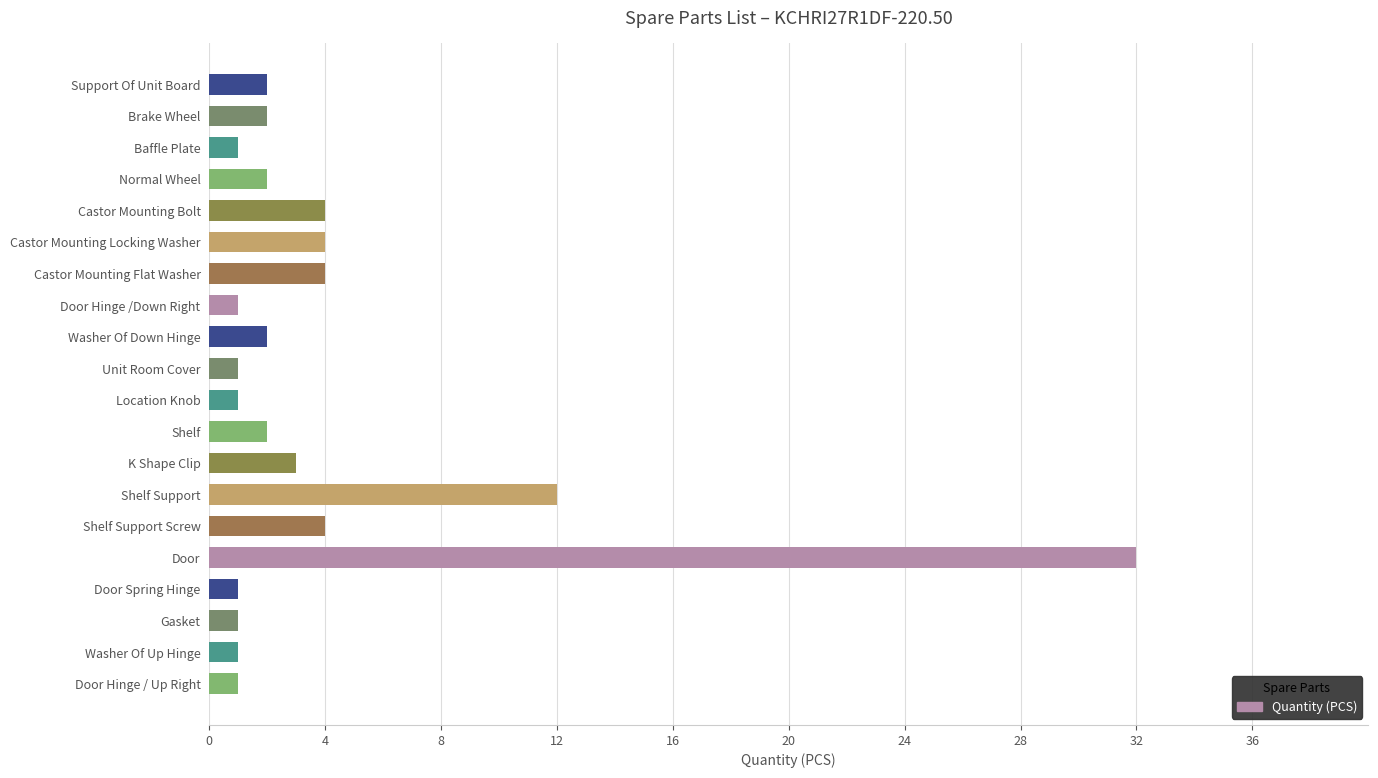

Where is the data nearest to the value 16?

Shelf Support